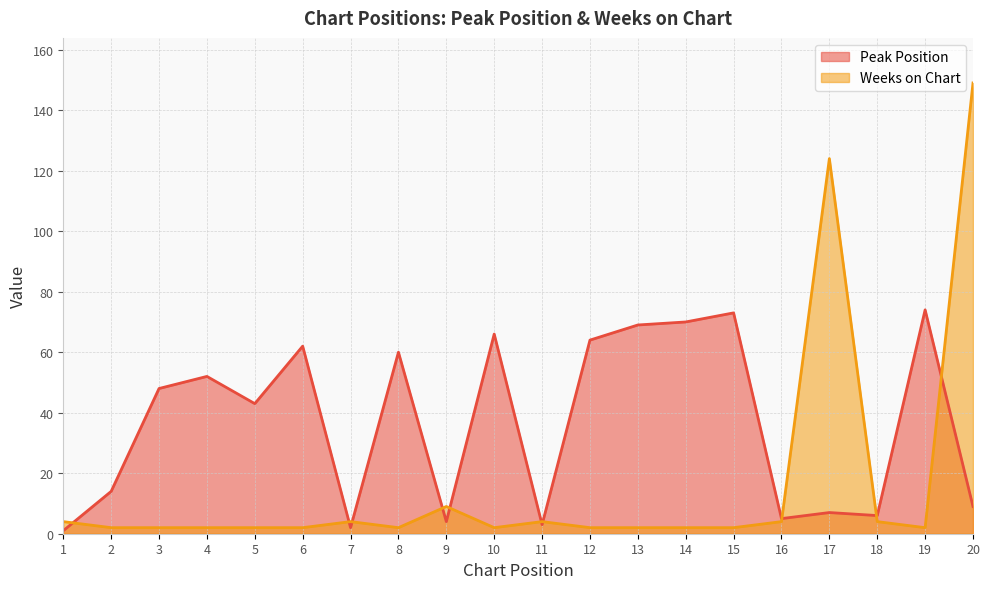

Is it true that Weeks on Chart equals 2 at 8?

True